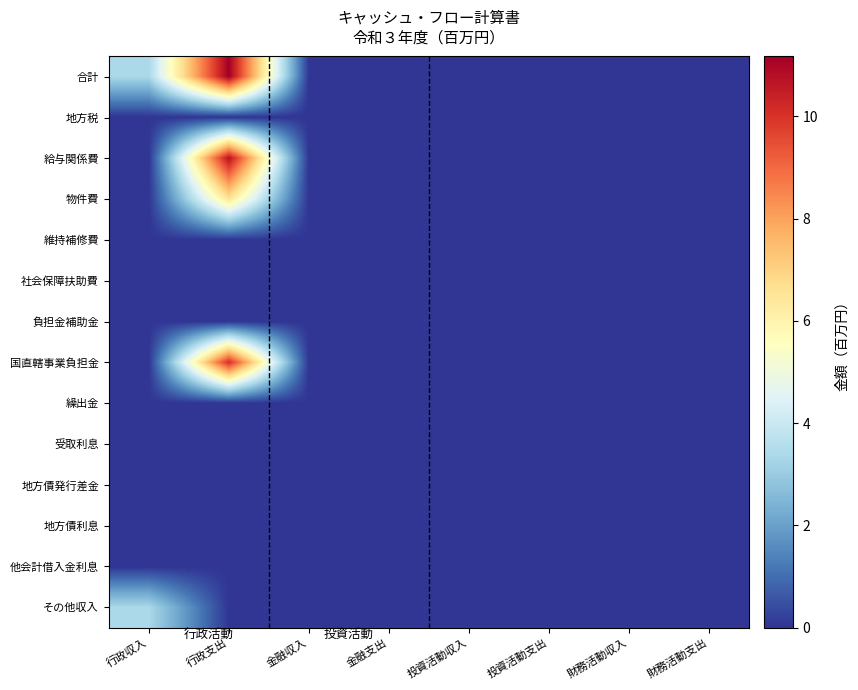

Which category has the lowest value across all series?

金融収入